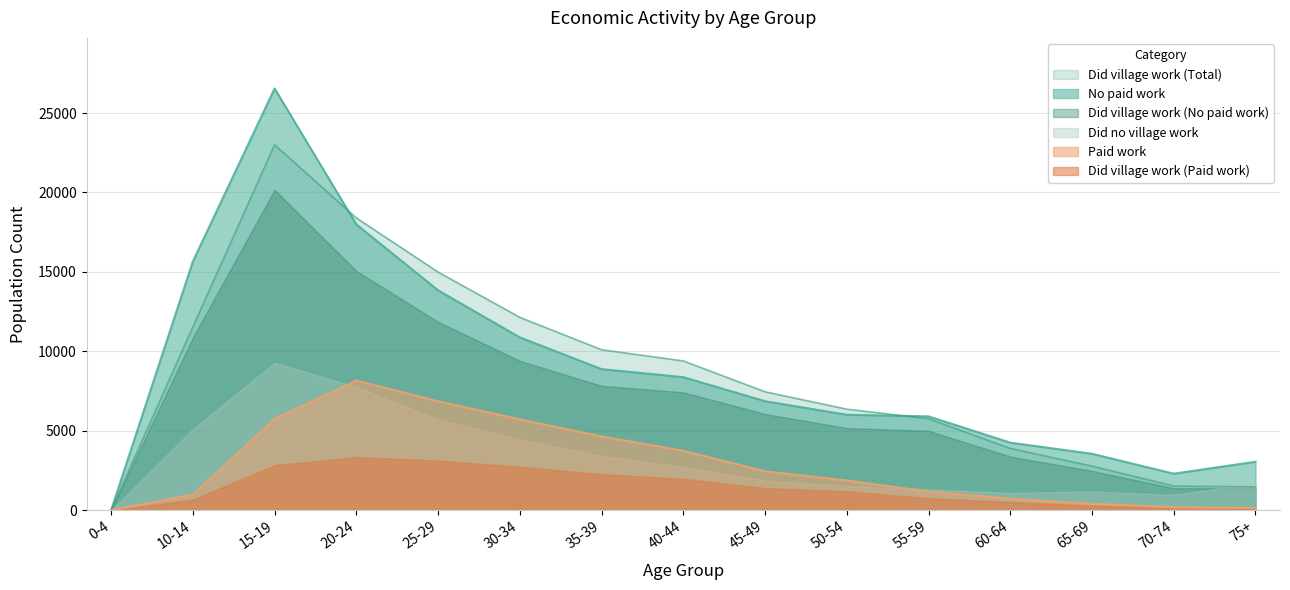

How many values in the Did village work (Total) series exceed 7454?

7